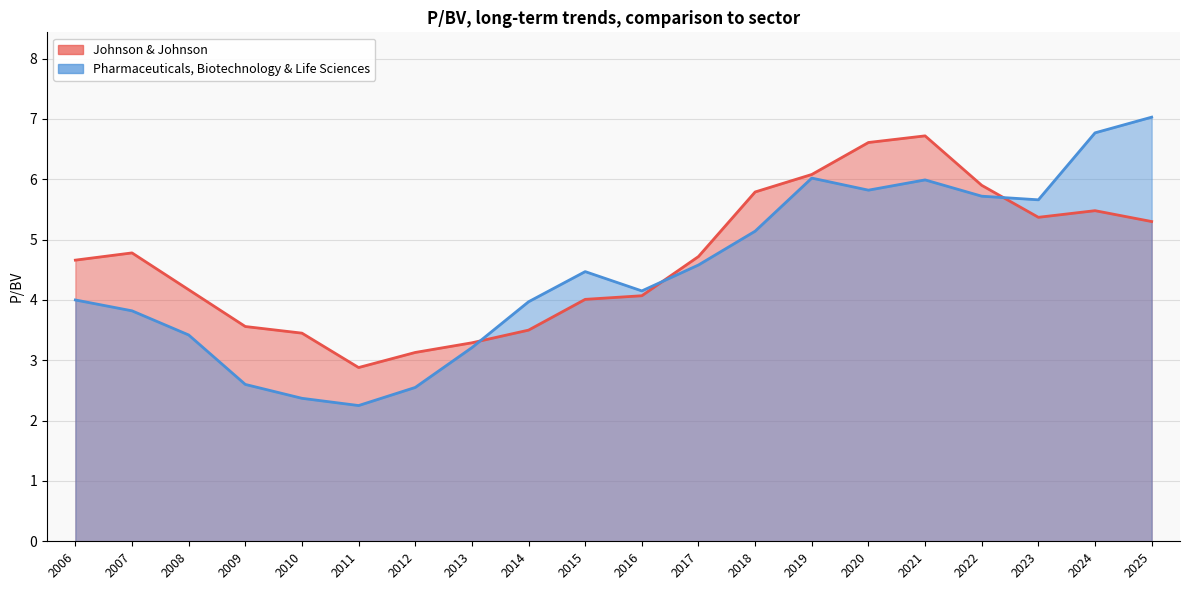

What is the total value across all series at 2008?

7.6